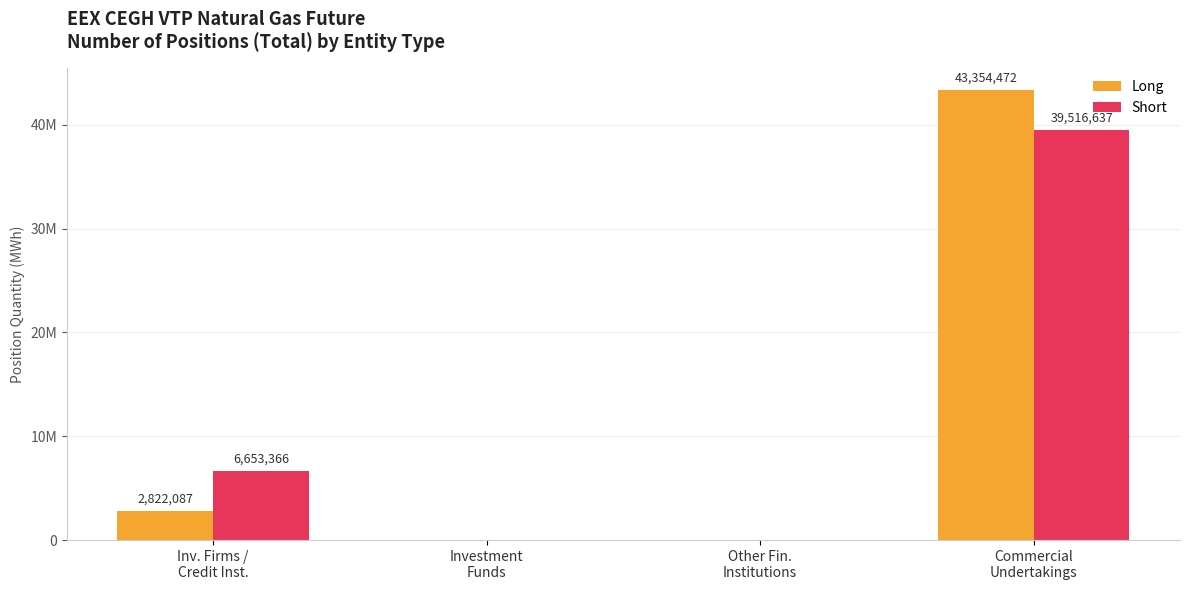

Which has a higher value, Commercial
Undertakings or Investment
Funds?

Commercial
Undertakings